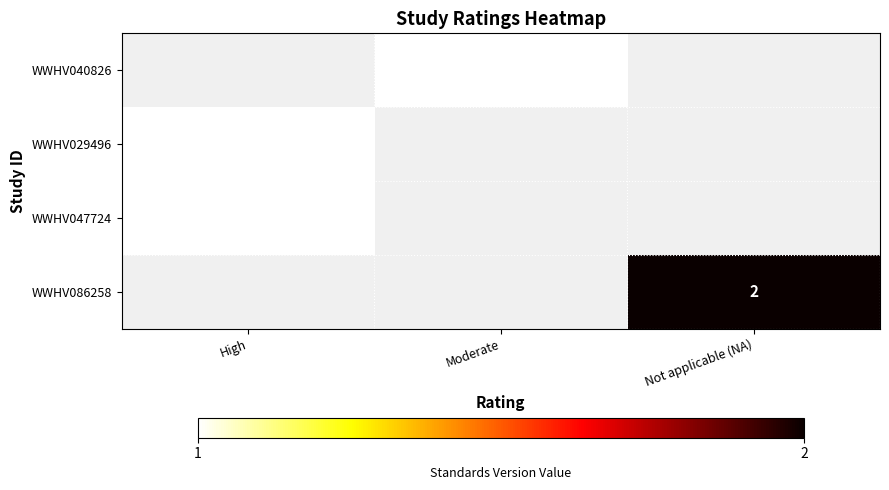

Is it true that WWHV029496 equals 0.3 at High?

False